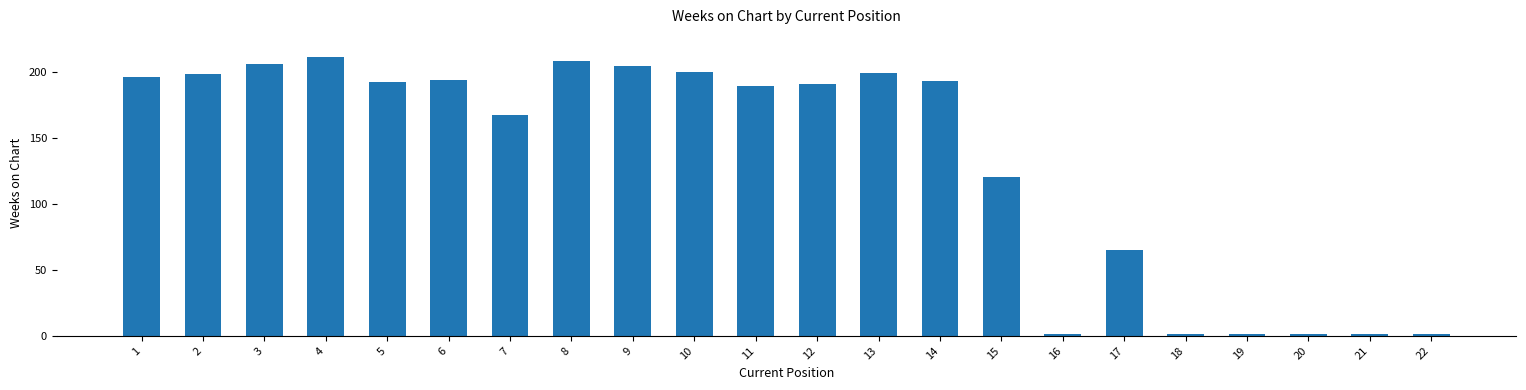

What is the difference between the maximum and minimum values?

210